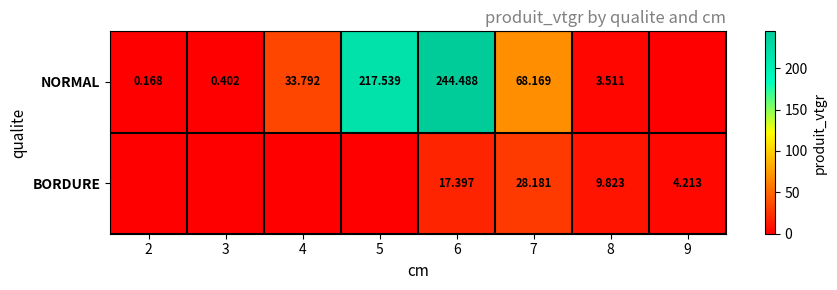

Rank the series at 8 from highest to lowest value.

BORDURE, NORMAL